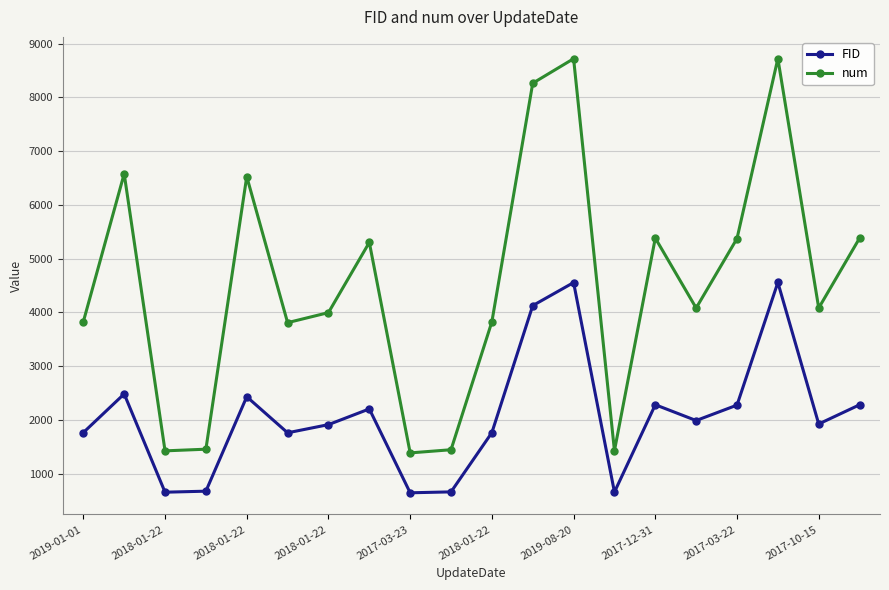

What is the value of the FID point at the 6th from the left?

1759